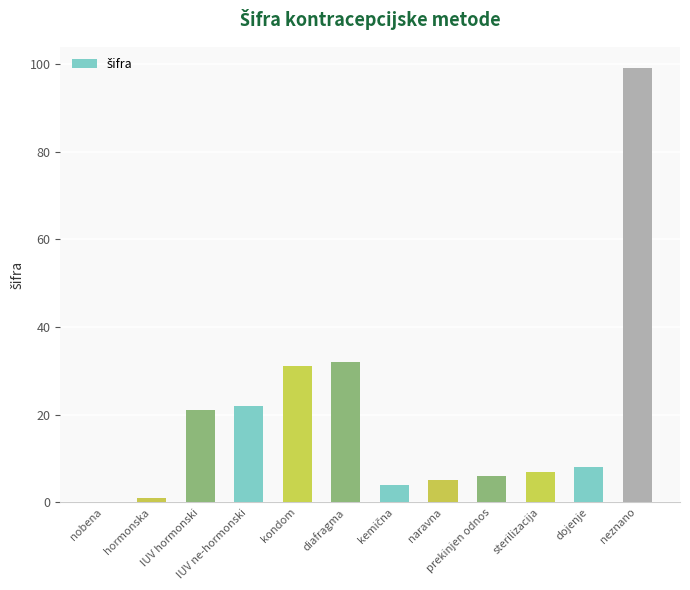

Reading left to right, list all the values displayed in this chart.

0	1	21	22	31	32	4	5	6	7	8	99